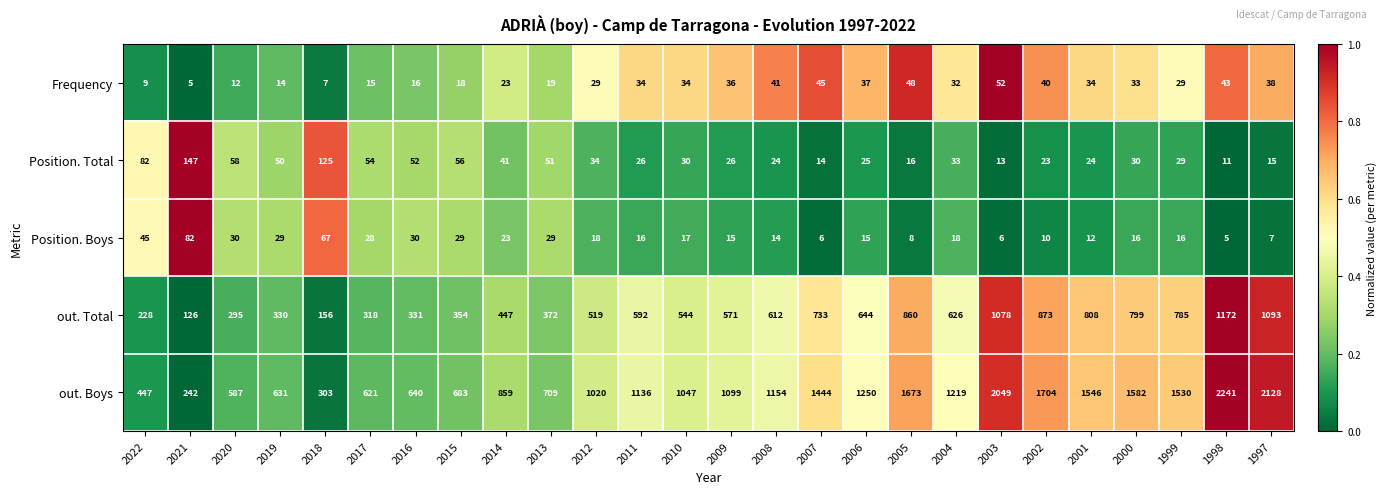

The Position. Boys series shows 14 at 2008. True or false?

True